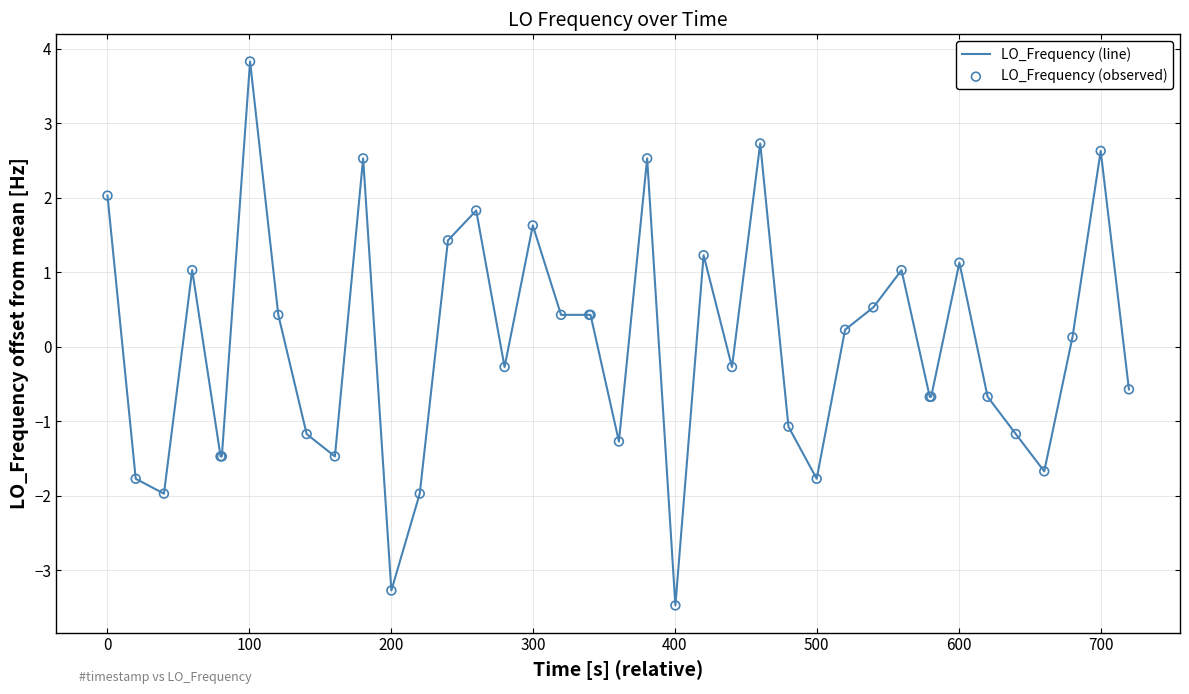

What is the greatest value displayed?

3.8